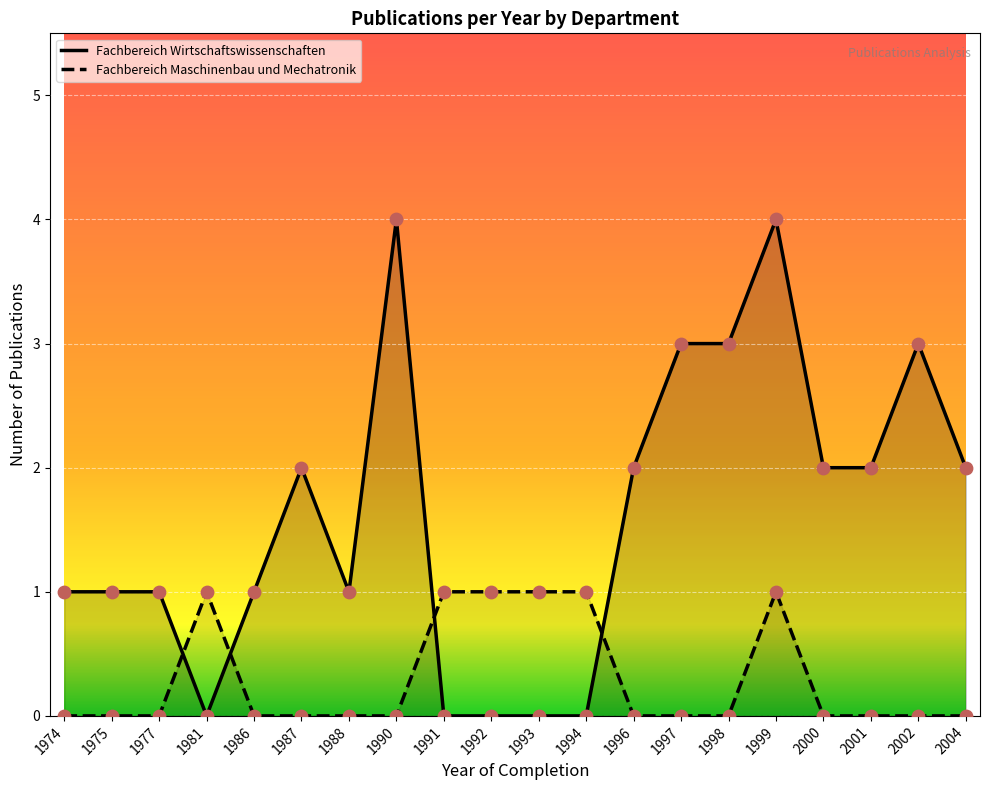

What are all the series names shown in the legend?

Fachbereich Wirtschaftswissenschaften, Fachbereich Maschinenbau und Mechatronik